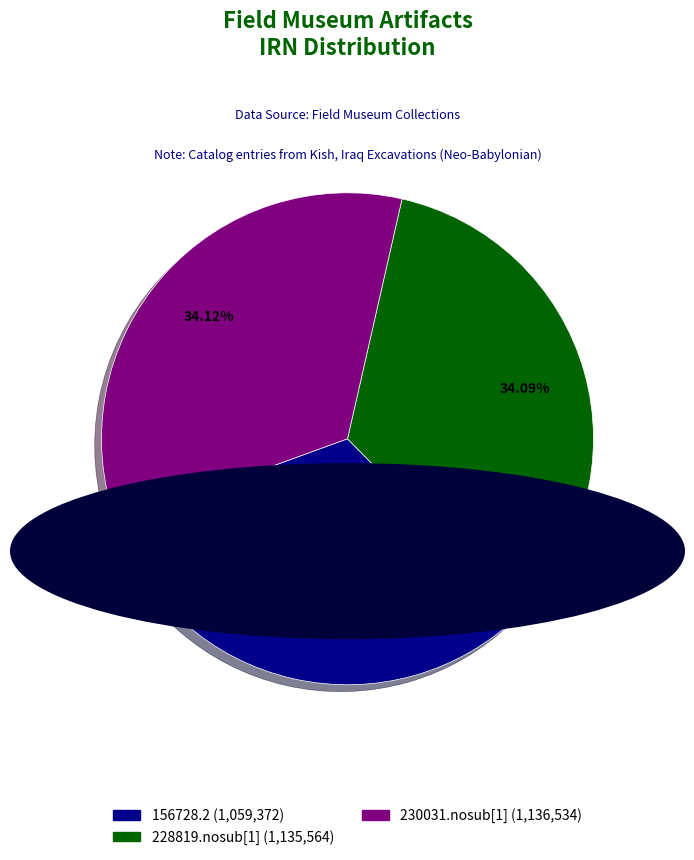

Approximately how many times larger is the value at 228819.nosub[1] (1,135,564) compared to 230031.nosub[1] (1,136,534)?

1.0